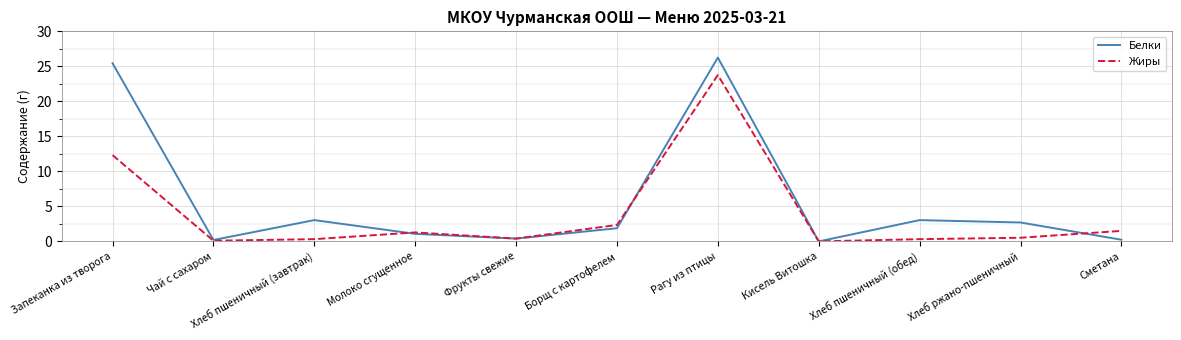

At which category is the sum across all series the highest?

Рагу из птицы